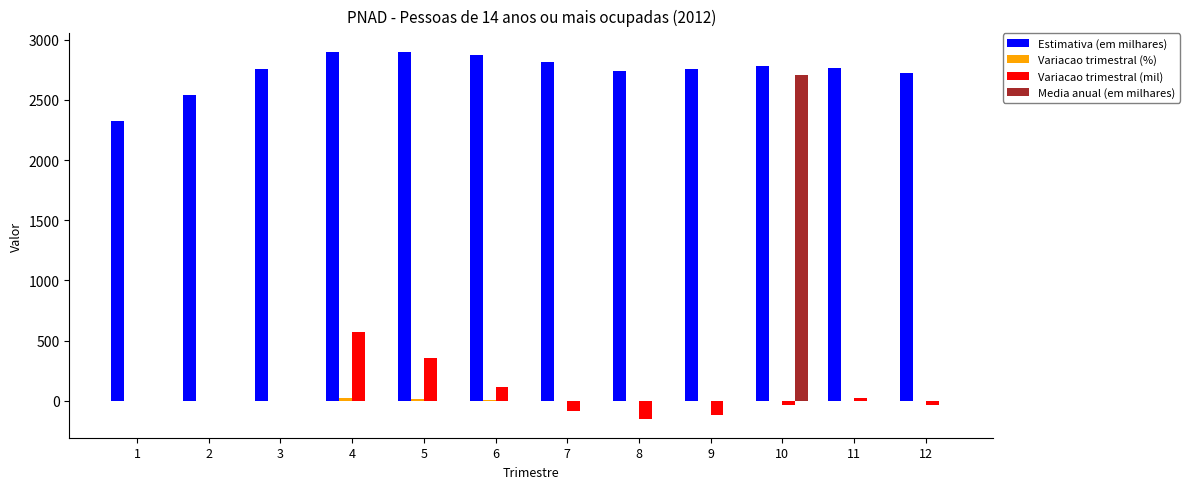

What is the greatest value displayed?

2900.0